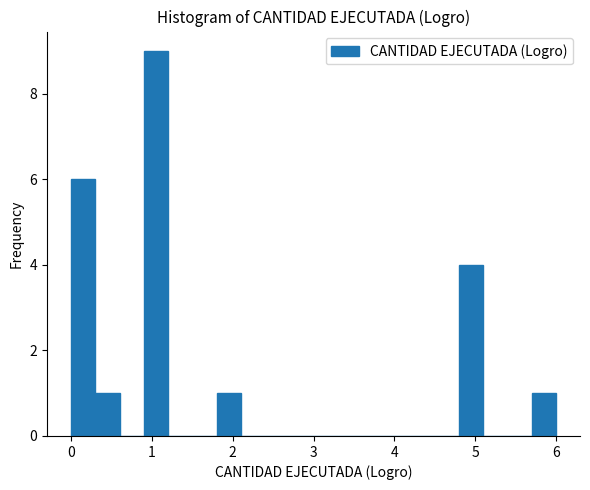

Read against the x-axis, roughly where is the centre of the tallest bar?

1.1